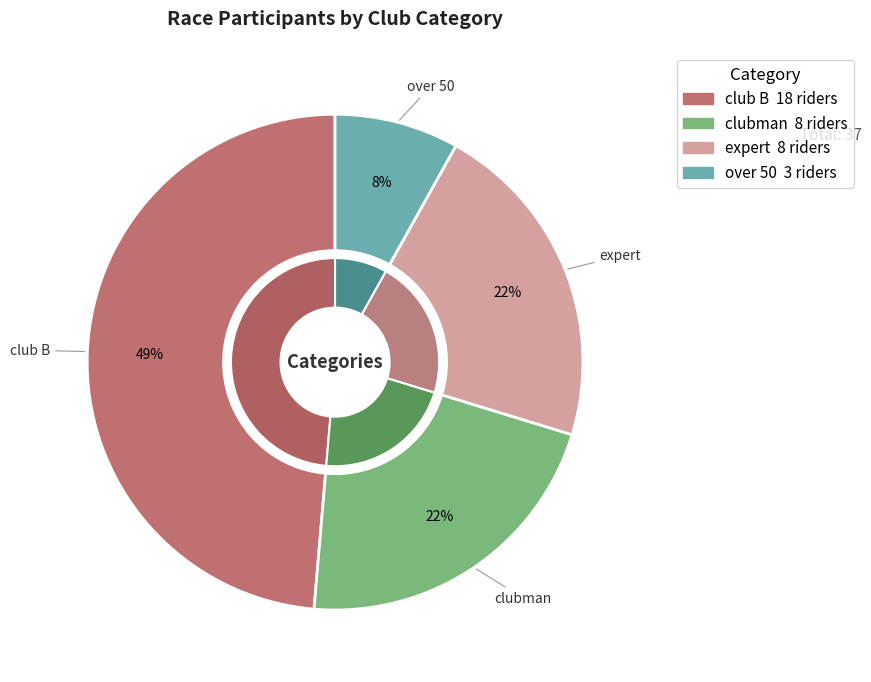

Approximately how many times larger is the value at over 50 compared to expert?

0.4